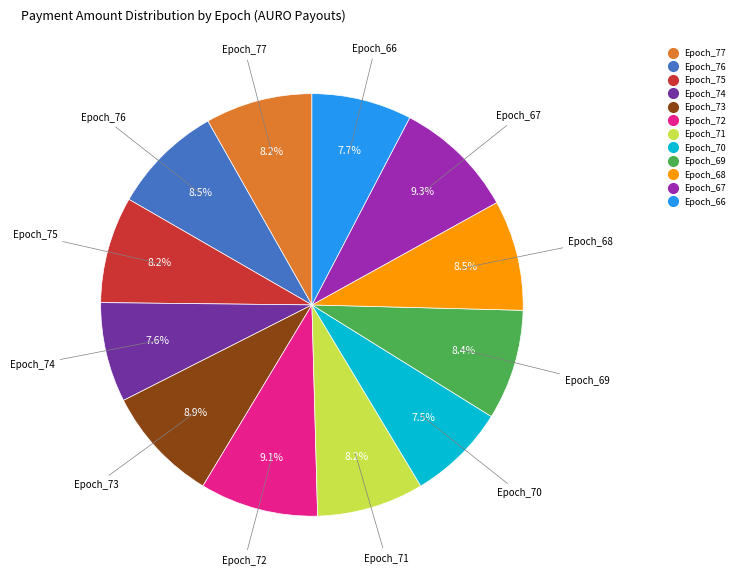

What percentage is NOT represented by Epoch_77?

91.8%